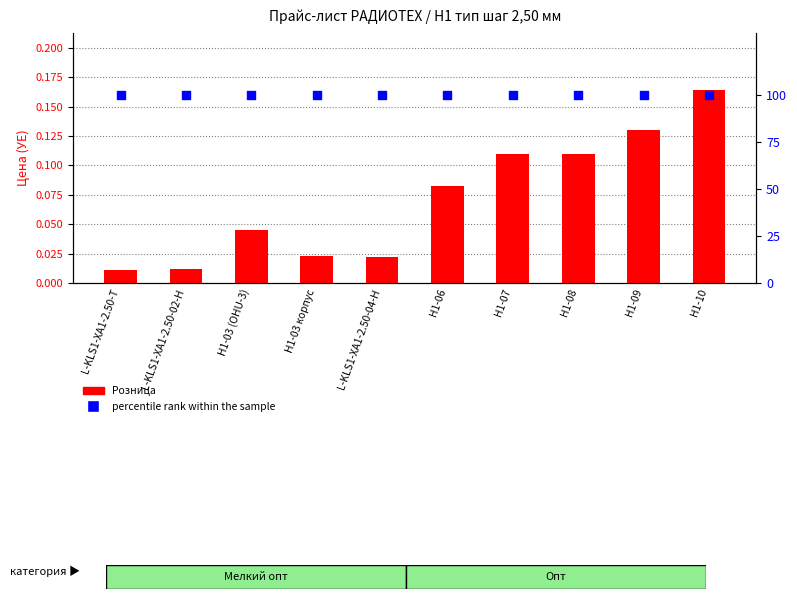

Which series has the widest spread of Y values?

Розница